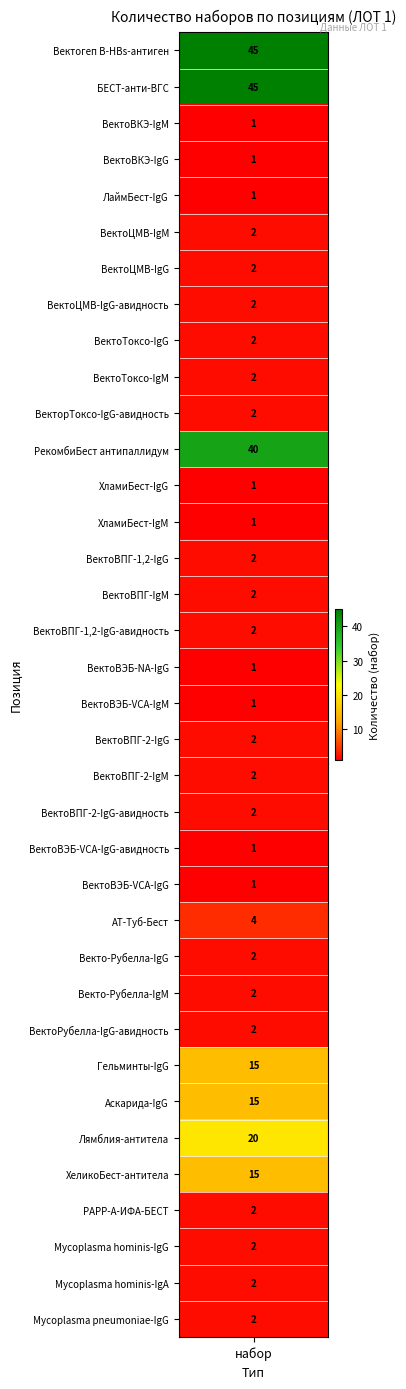

True or false: the data shows 3 at Mycoplasma hominis-IgA.

False